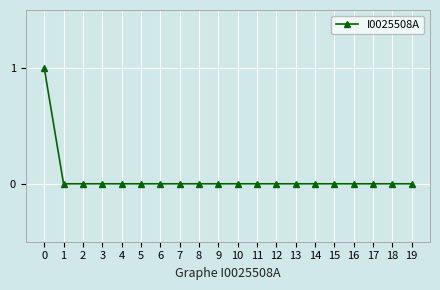

Reading left to right, list all the values displayed in this chart.

0=1	1=0	2=0	3=0	4=0	5=0	6=0	7=0	8=0	9=0	10=0	11=0	12=0	13=0	14=0	15=0	16=0	17=0	18=0	19=0